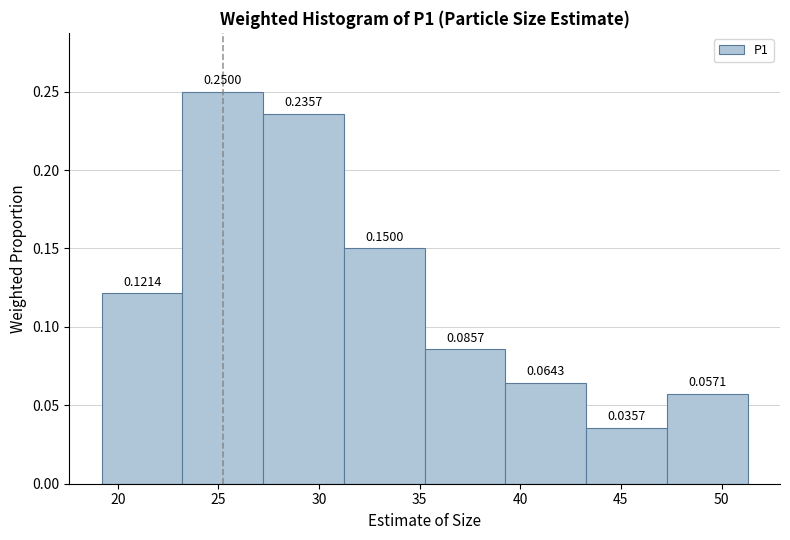

Reading left to right, list every bar in this chart as the range it spans on the x-axis followed by its height. The bar edges are not printed on the chart, so give them approximately, as read against the axis.

19.0 to 23.0: 0.1214
23.0 to 27.0: 0.2500
27.0 to 31.0: 0.2357
31.0 to 35.5: 0.1500
35.5 to 39.5: 0.0857
39.5 to 43.5: 0.0643
43.5 to 47.5: 0.0357
47.5 to 51.5: 0.0571